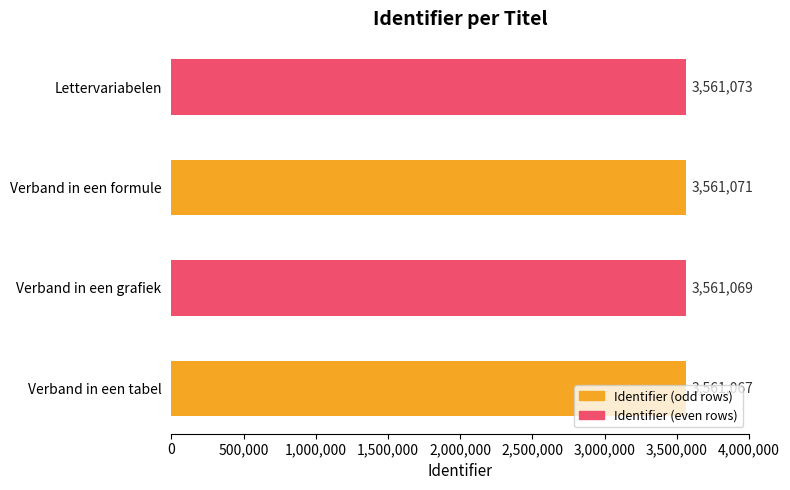

What is the difference between the second highest and minimum values?

4